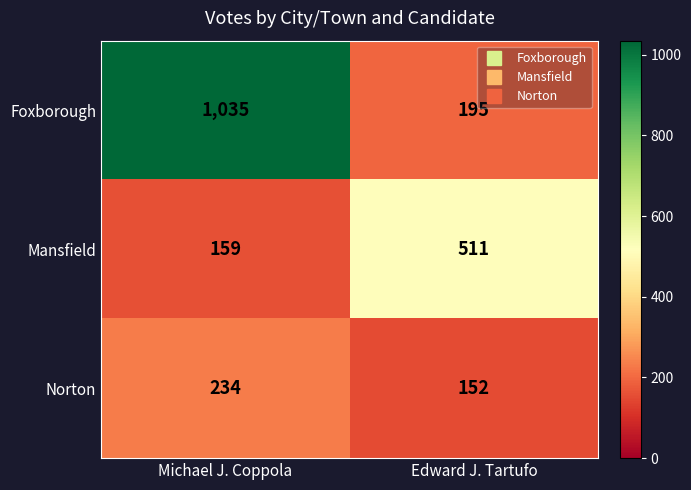

What is the difference between the Mansfield values at Edward J. Tartufo and Michael J. Coppola?

352